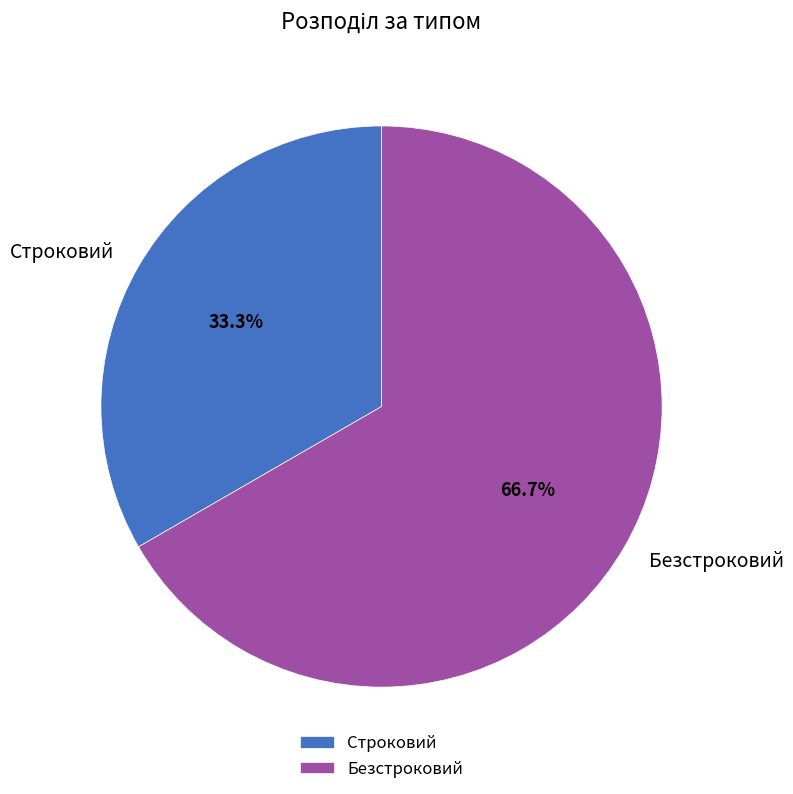

How many slices are in this pie chart?

2